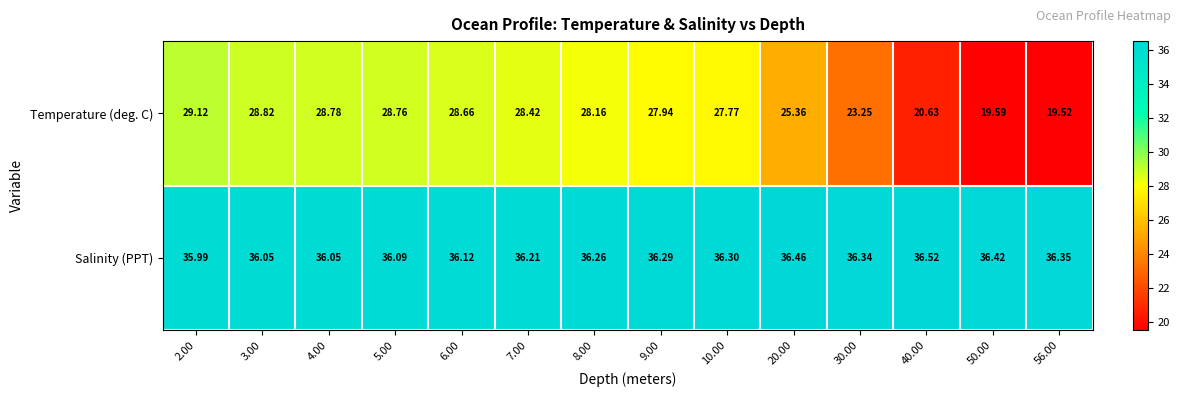

Which series has the largest range (max minus min)?

Temperature (deg. C)